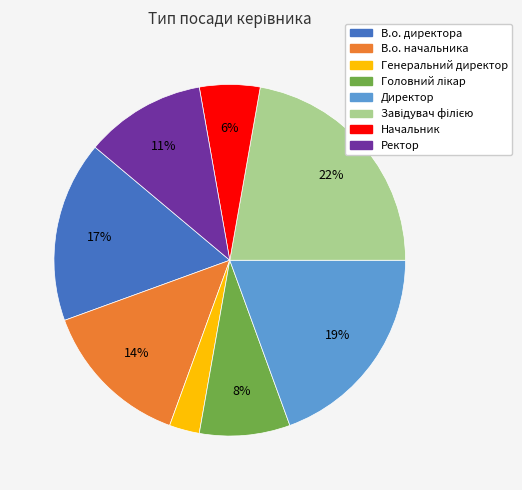

Is there any slice that represents more than half of the pie?

No